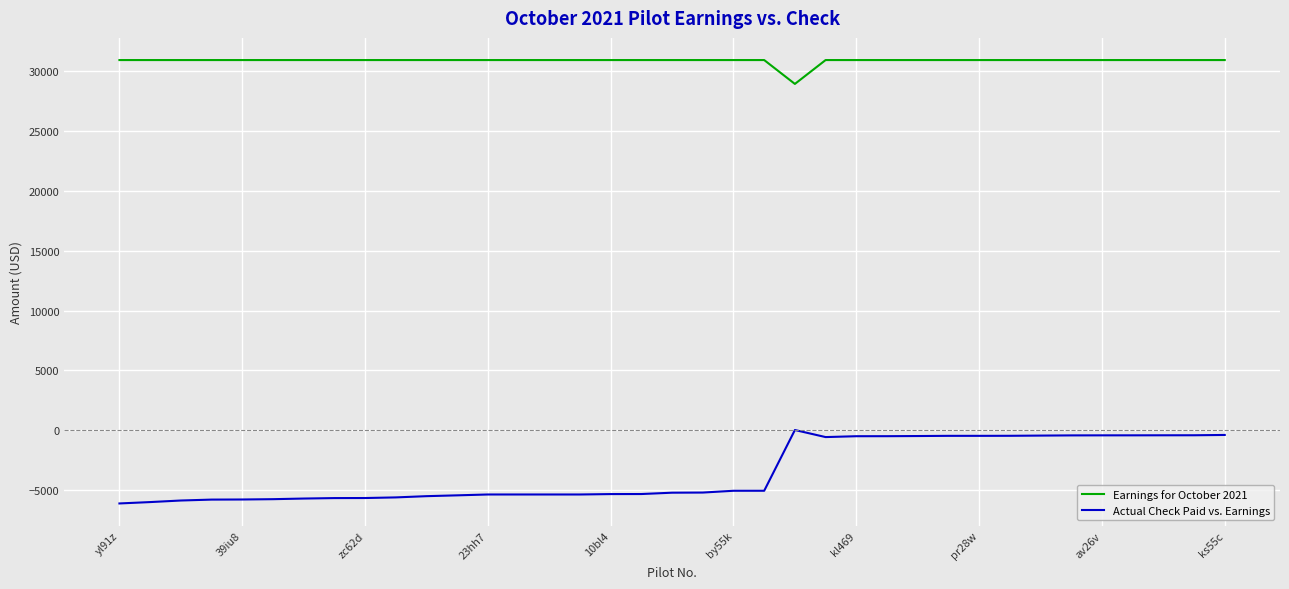

True or false: Earnings for October 2021 and Actual Check Paid vs. Earnings intersect in this chart.

False